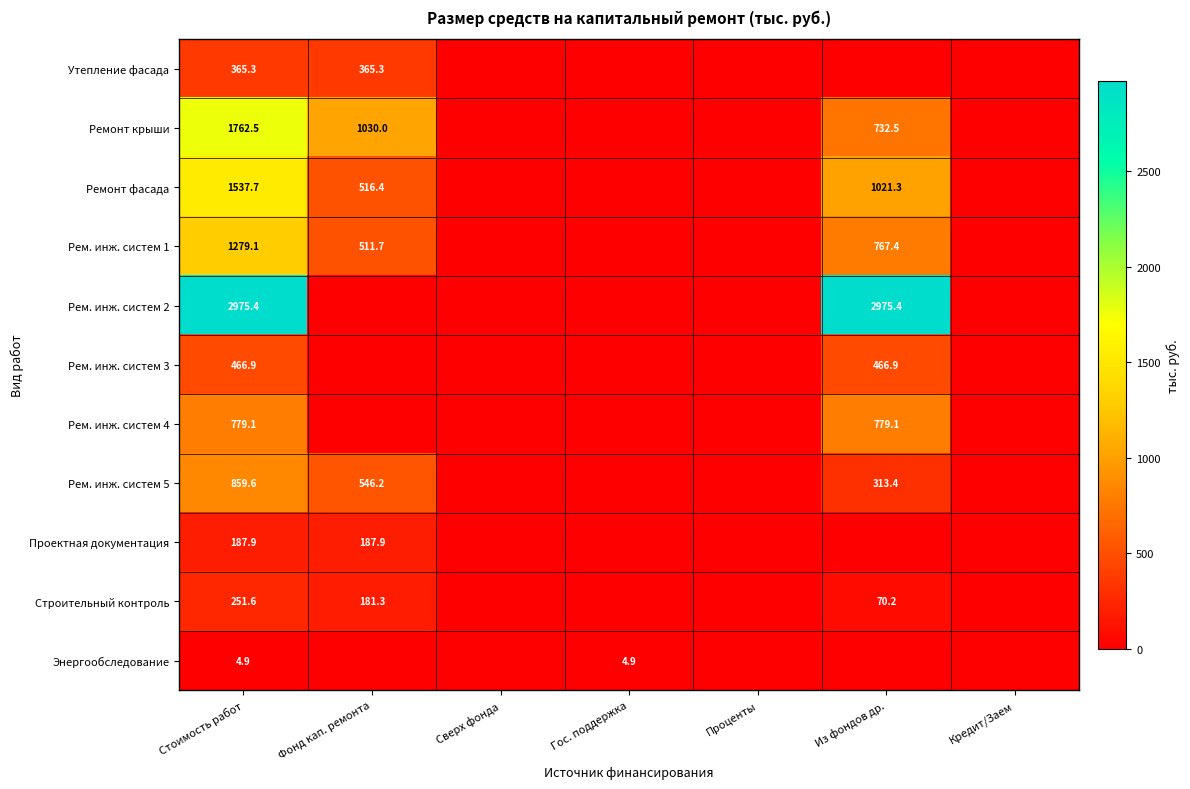

At Стоимость работ, list the series in order from largest to smallest.

Рем. инж. систем 2, Ремонт крыши, Ремонт фасада, Рем. инж. систем 1, Рем. инж. систем 5, Рем. инж. систем 4, Рем. инж. систем 3, Утепление фасада, Строительный контроль, Проектная документация, Энергообследование